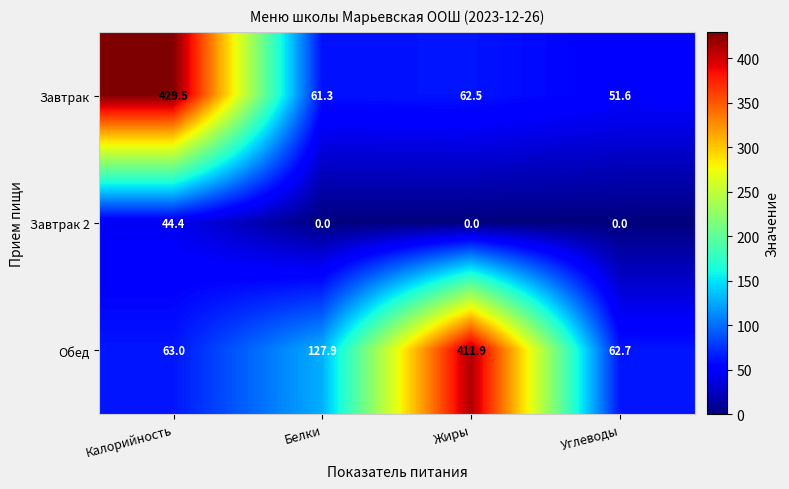

Reading right to left, list all the values displayed in this chart.

Завтрак: 51.6	62.5	61.3	429.5
Завтрак 2: 0.0	0.0	0.0	44.4
Обед: 62.7	411.9	127.9	63.0